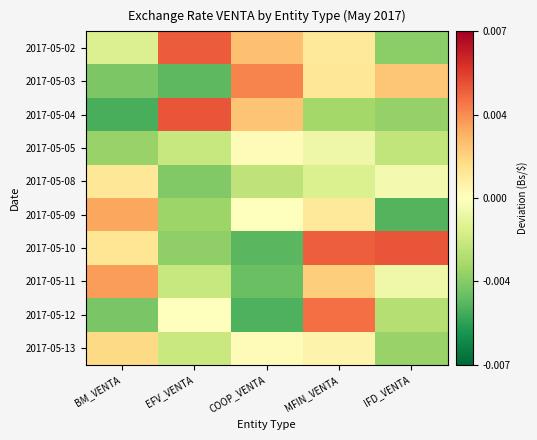

At MFIN_VENTA, list the series in order from largest to smallest.

2017-05-10, 2017-05-12, 2017-05-11, 2017-05-03, 2017-05-02, 2017-05-09, 2017-05-13, 2017-05-05, 2017-05-08, 2017-05-04